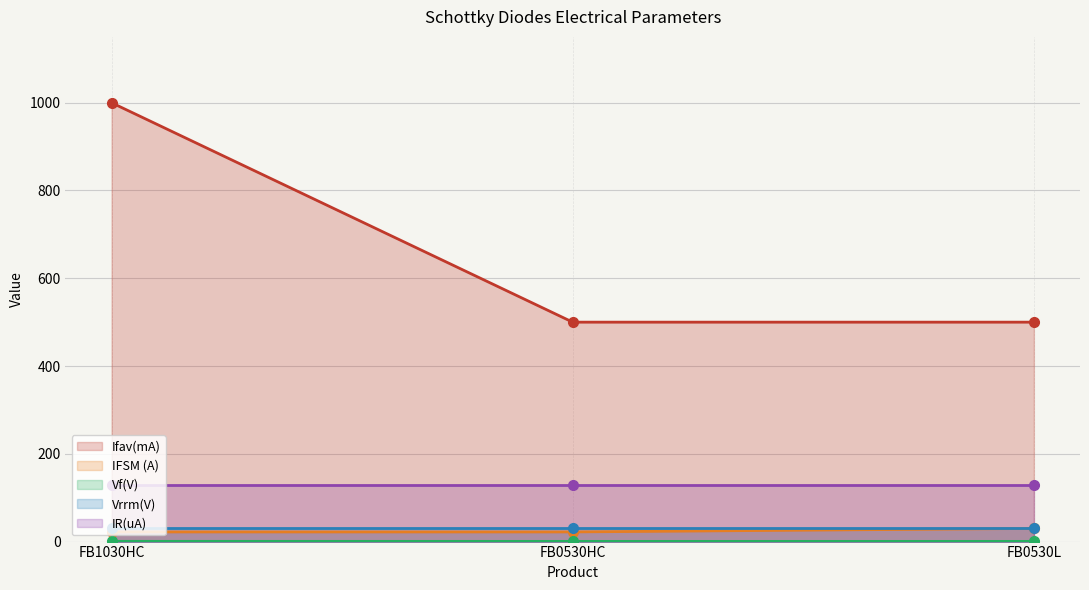

What position from the right is FB0530L?

1